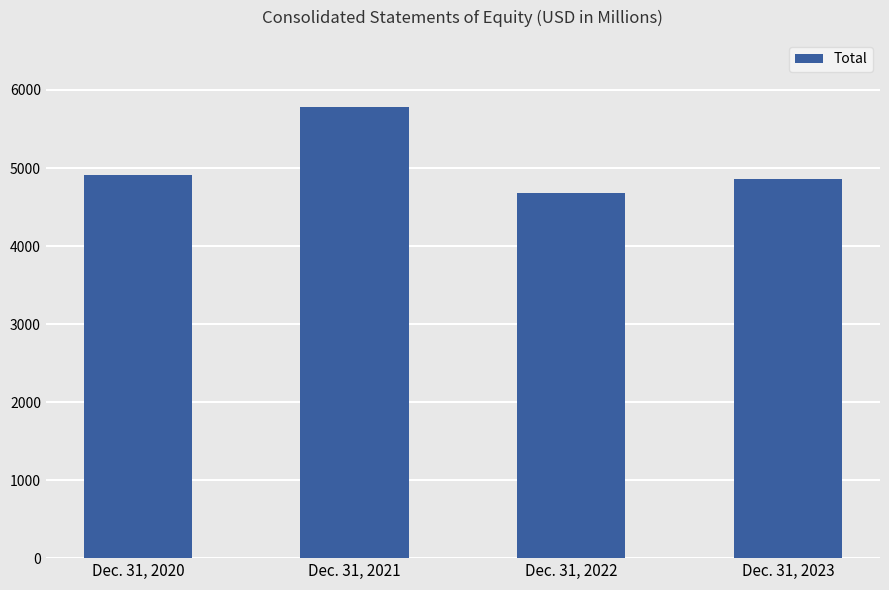

At which label does the data first exceed 4914?

Dec. 31, 2020